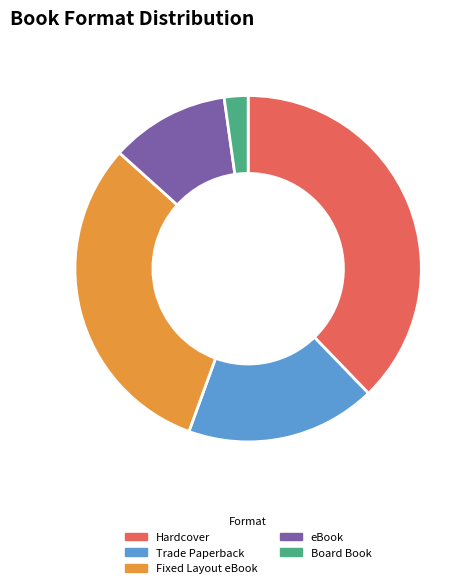

Does any single category account for the majority?

No